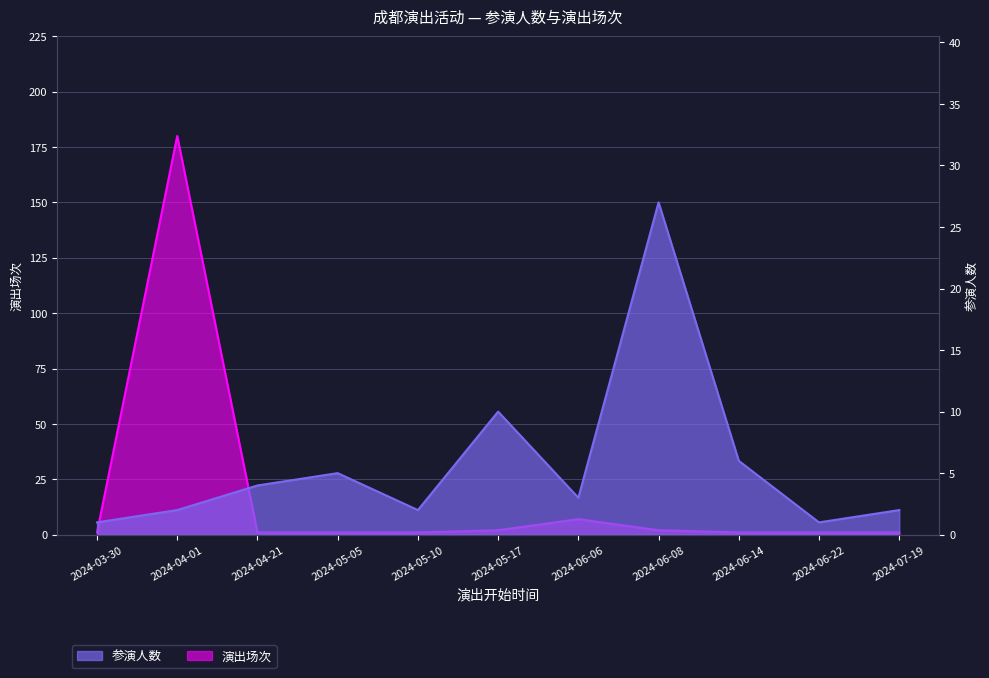

Reading right to left, list all the values displayed in this chart.

参演人数: 2024-07-19=2	2024-06-22=1	2024-06-14=6	2024-06-08=27	2024-06-06=3	2024-05-17=10	2024-05-10=2	2024-05-05=5	2024-04-21=4	2024-04-01=2	2024-03-30=1
演出场次: 2024-07-19=1	2024-06-22=1	2024-06-14=1	2024-06-08=2	2024-06-06=7	2024-05-17=2	2024-05-10=1	2024-05-05=1	2024-04-21=1	2024-04-01=180	2024-03-30=1